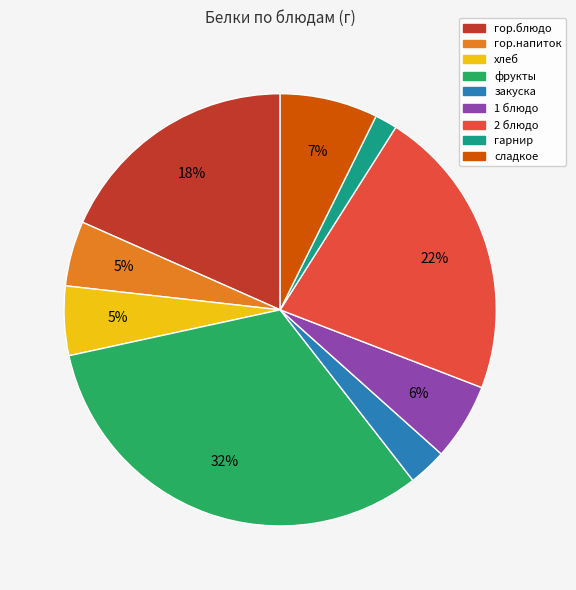

Which has a higher value, 1 блюдо or гор.напиток?

1 блюдо